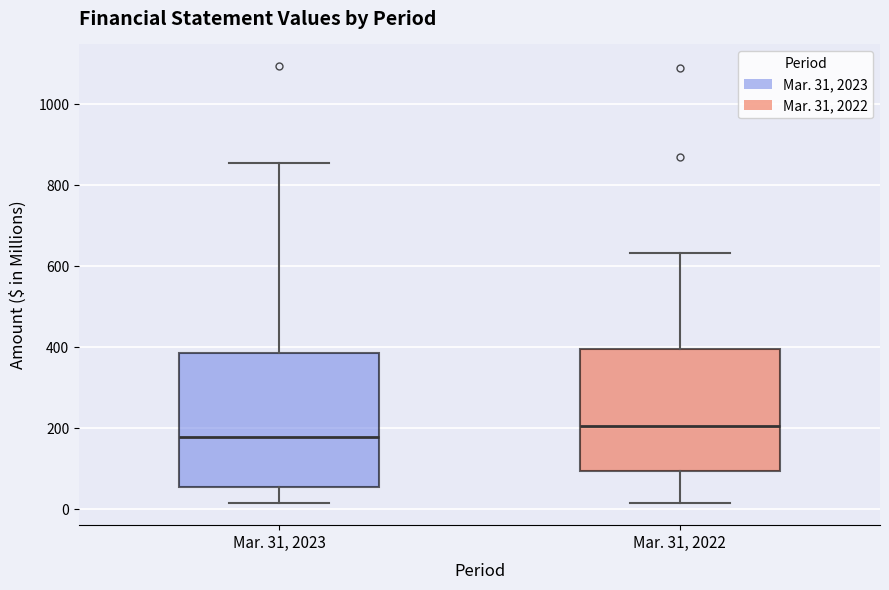

Comparing the boxes themselves (not the whiskers), which one is the tallest?

Mar. 31, 2023